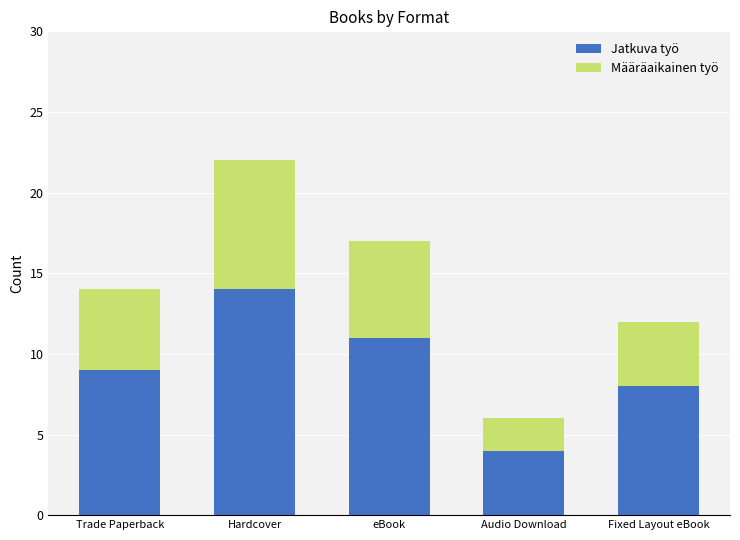

At which category is the sum across all series the highest?

Hardcover